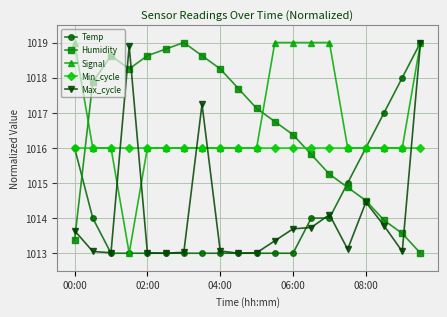

What is the value of the Humidity point at the 11th from the left?

1017.1